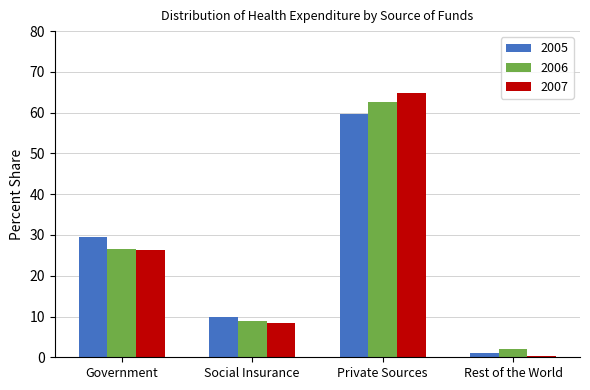

Between Government and Social Insurance, which series saw the biggest shift?

2005